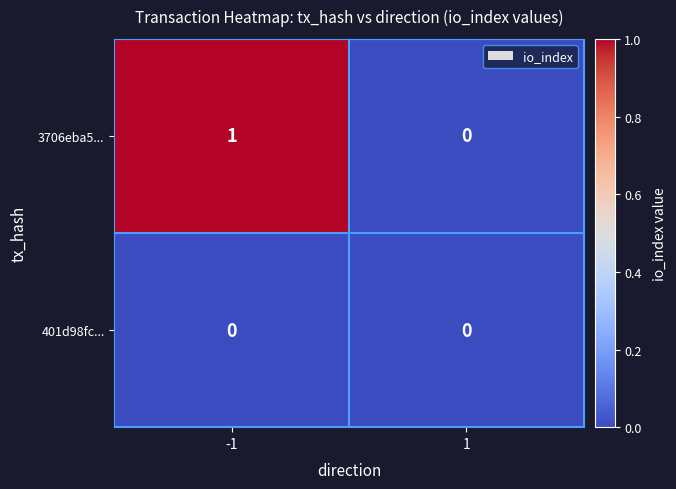

The value of 401d98fc... at -1 is 0. True or false?

True